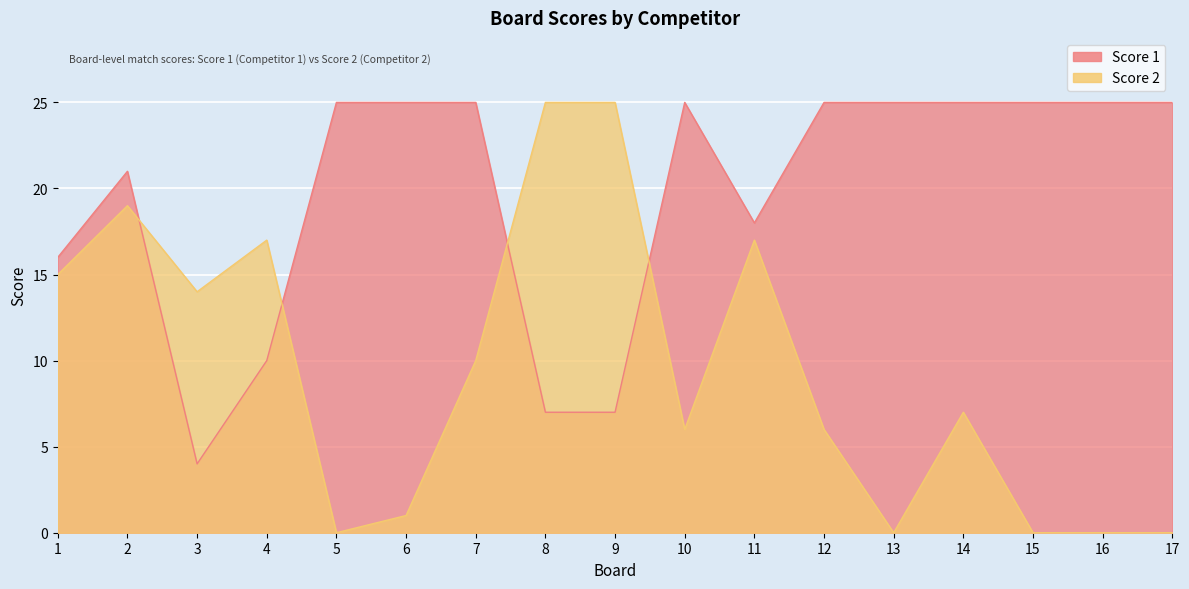

Is the value of Score 2 at 14 greater than the value of Score 1 at 16?

No